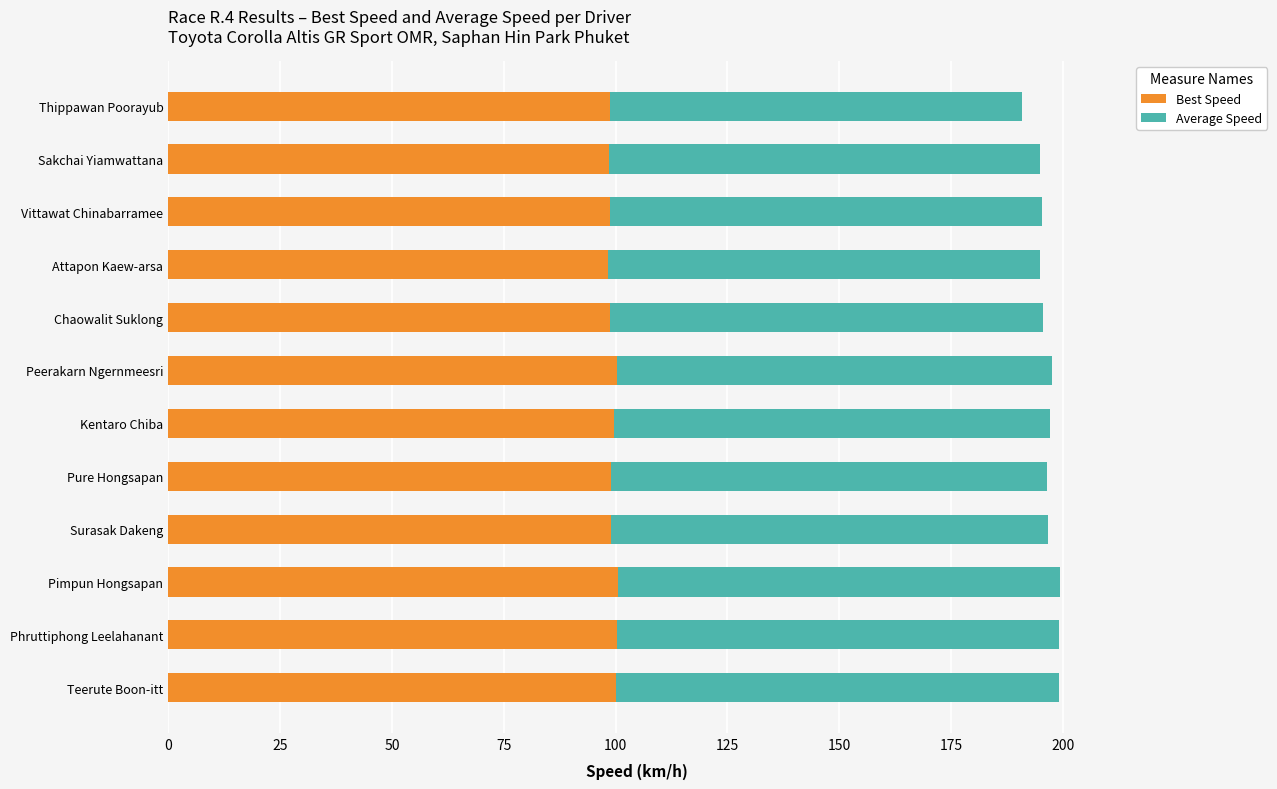

What is the average value of the Best Speed series?

99.3